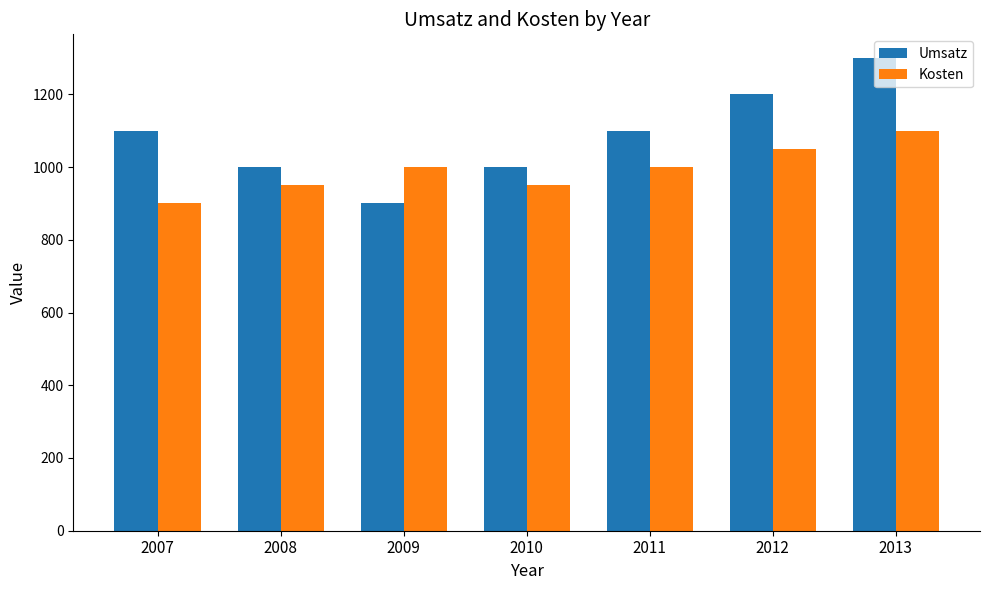

How many groups of bars are there?

7